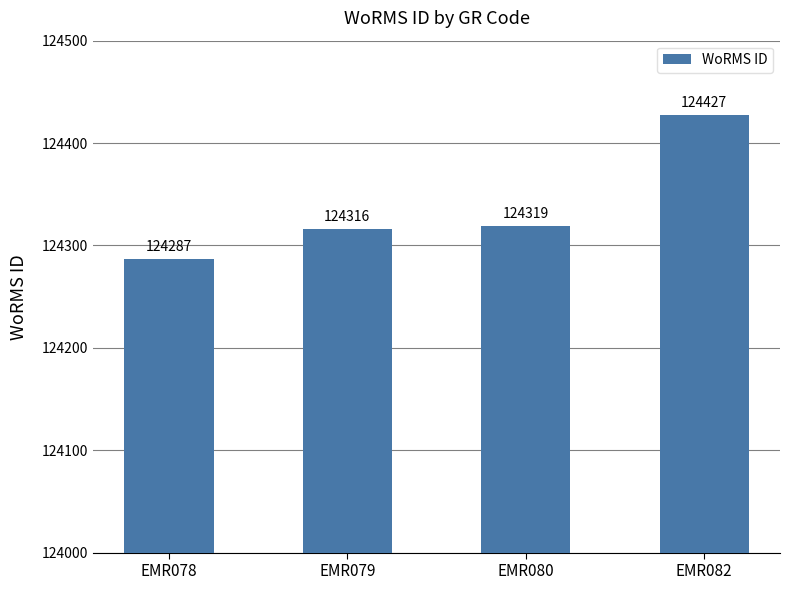

Count the number of categories in the chart.

4